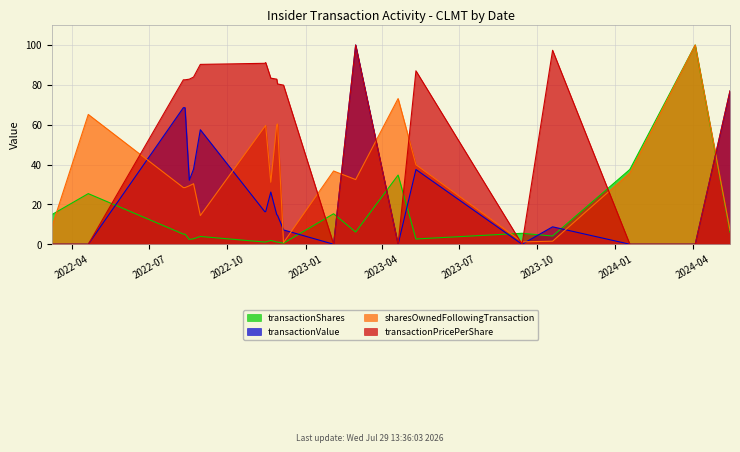

True or false: sharesOwnedFollowingTransaction has a value of 59.1 at 2022-11-14.

True